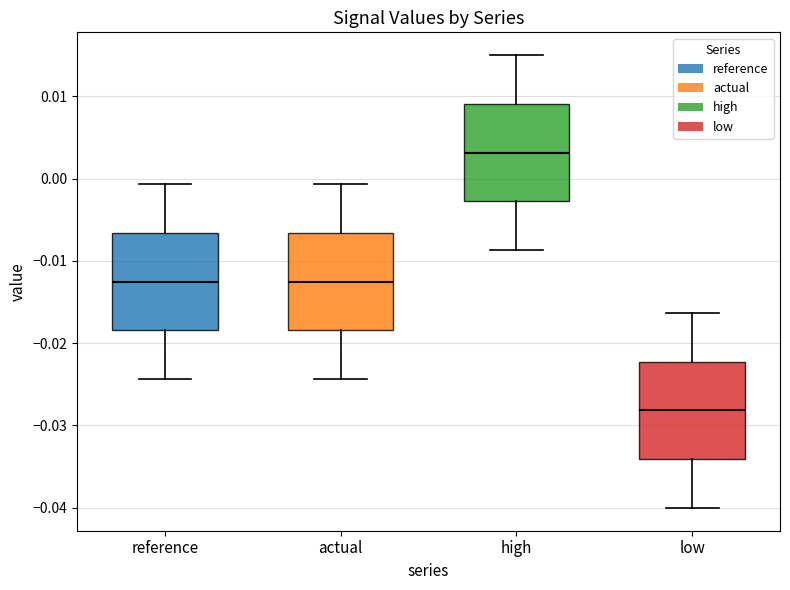

Which box has the lowest median line?

low